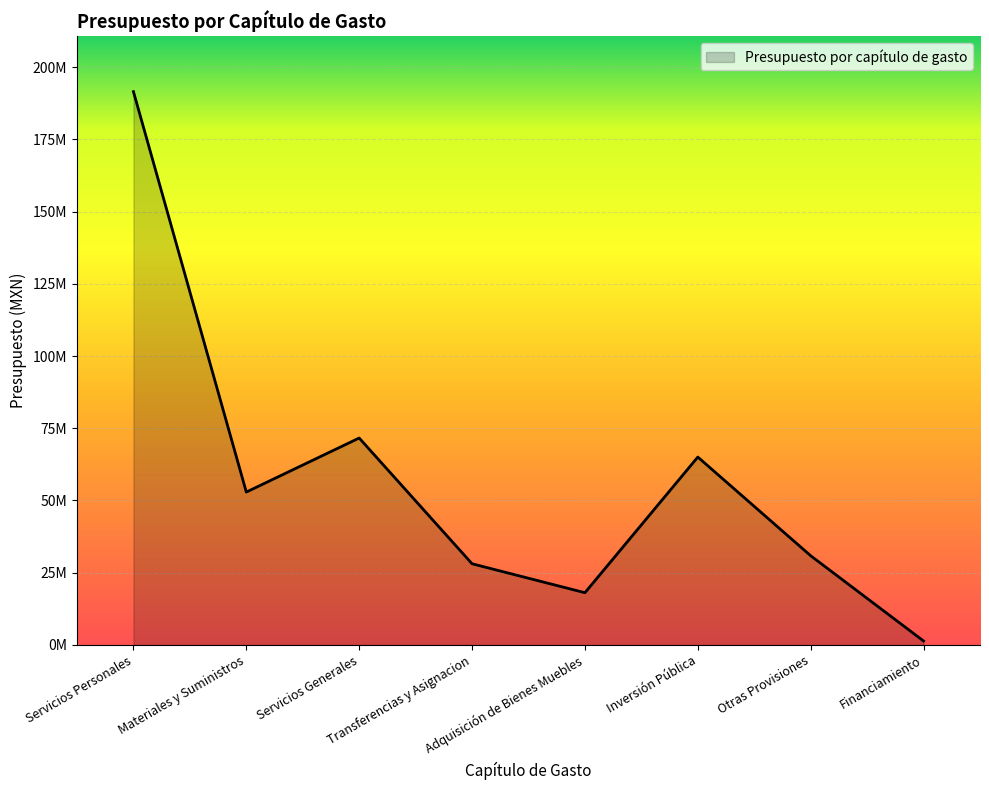

Which label corresponds to the largest value in the chart?

Servicios Personales